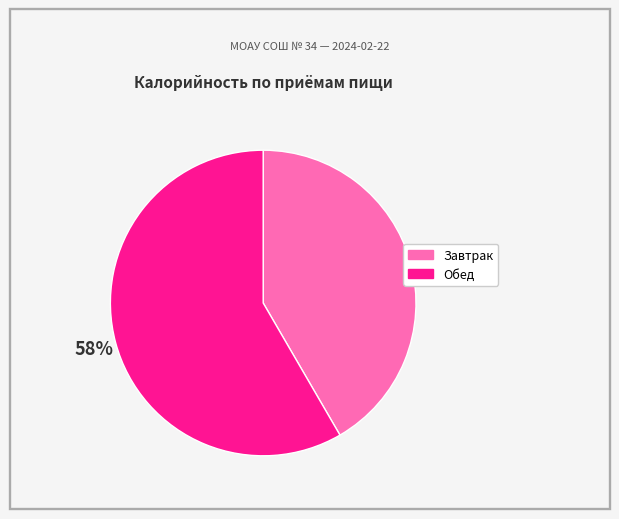

Do Завтрак and Обед together represent more than half of the pie?

Yes